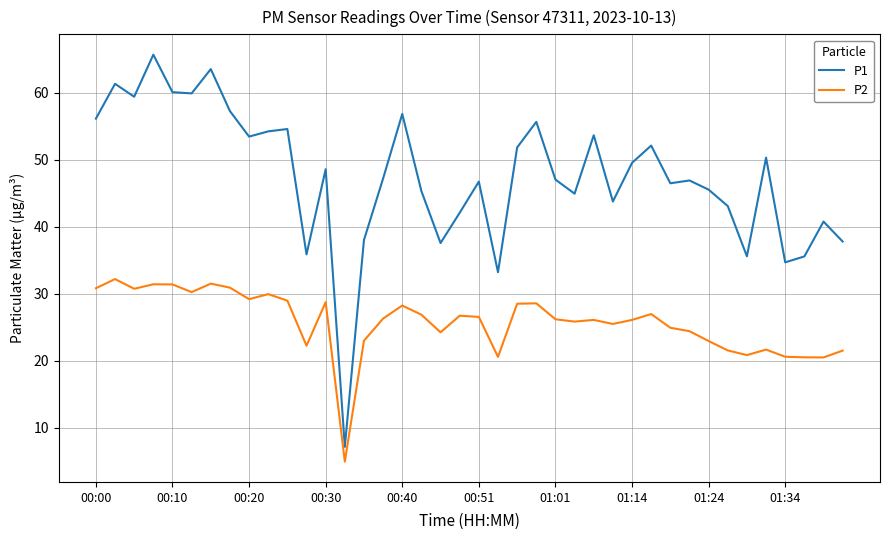

Rank the series by their average value, from highest to lowest.

P1, P2